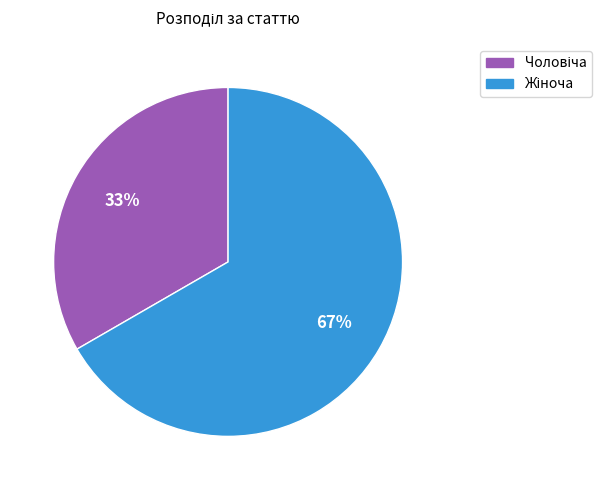

To the nearest percent, what is the average slice percentage?

50%